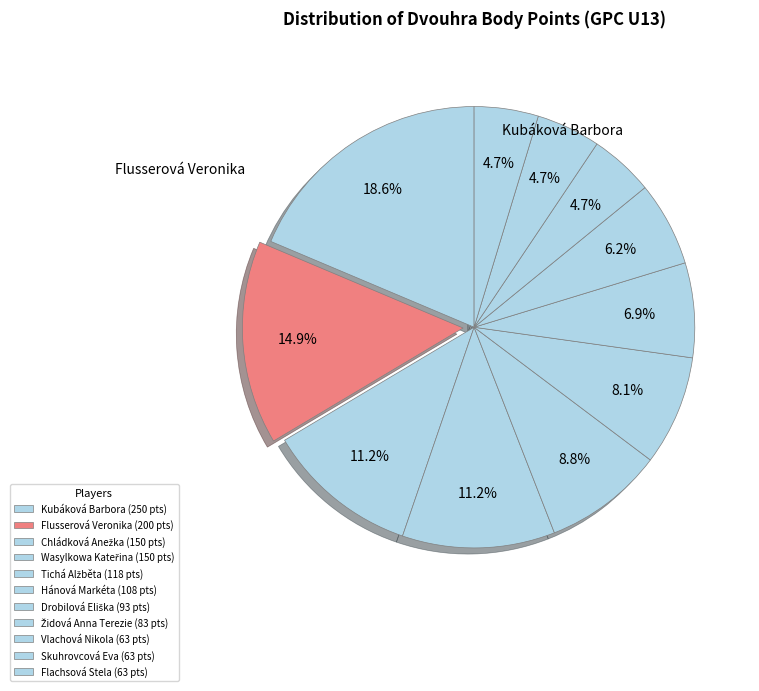

How many slices are in this pie chart?

11